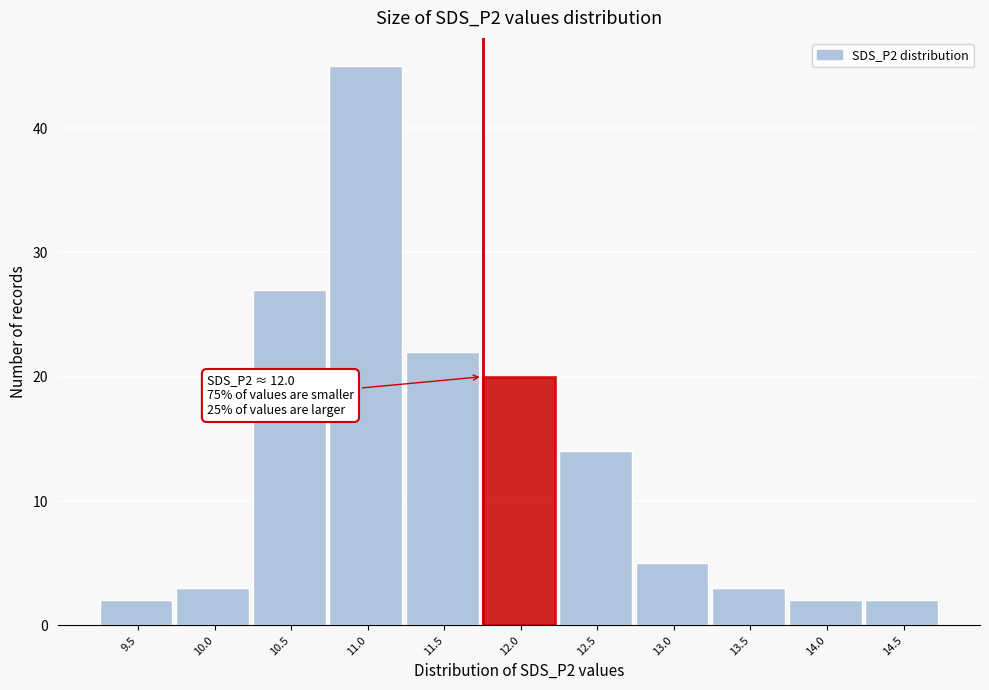

Reading left to right, transcribe all the data shown in this chart.

2	3	27	45	22	20	14	5	3	2	2